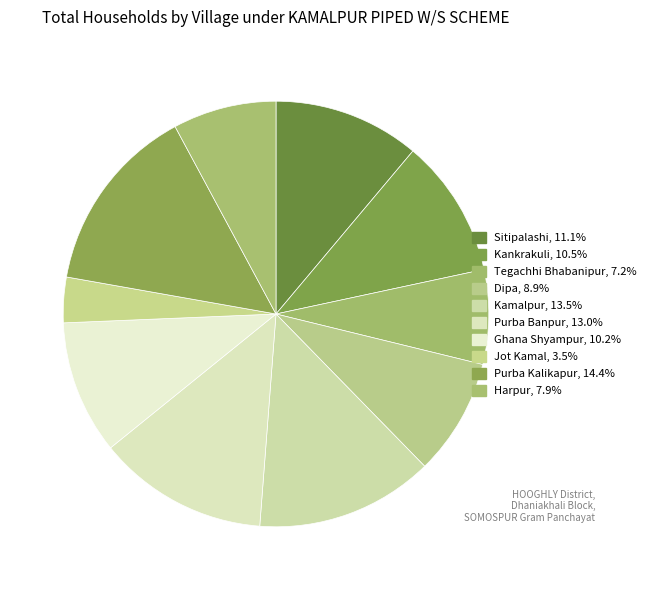

What percentage is the Kamalpur slice, to the nearest percent?

14%